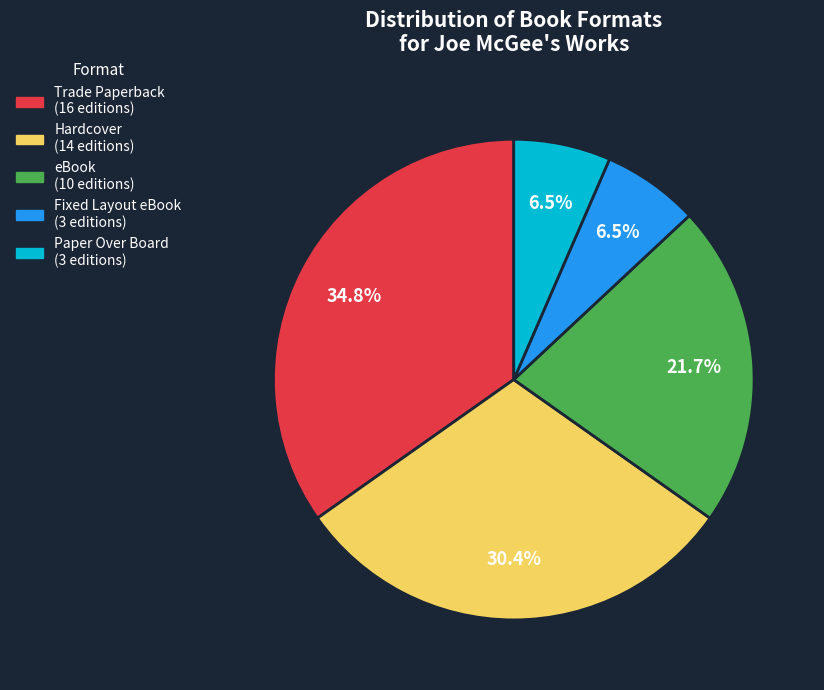

How many slices are in this pie chart?

5